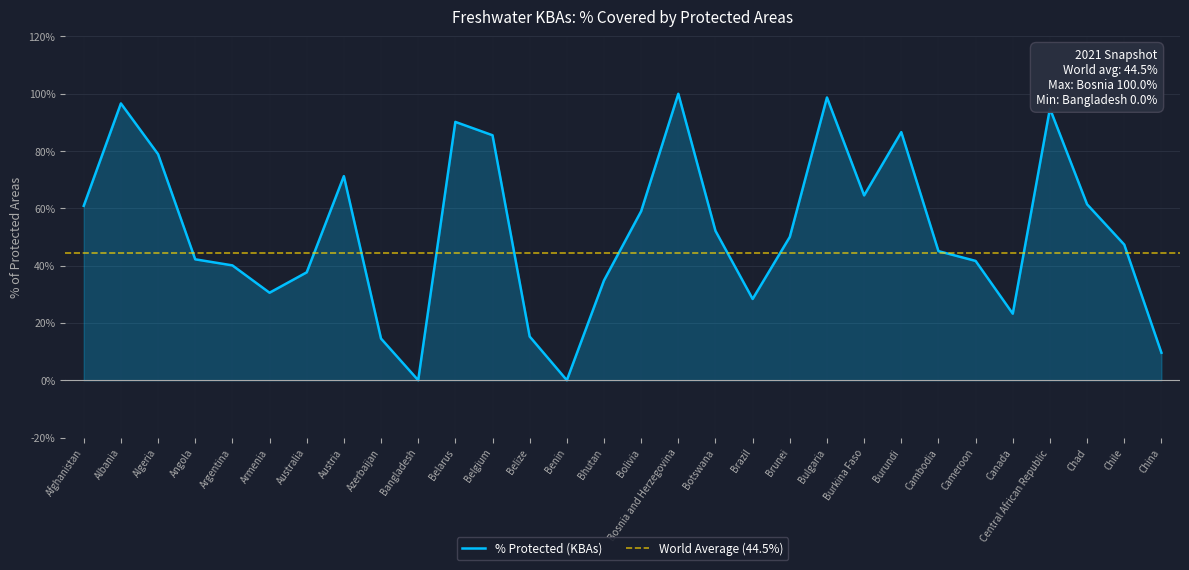

At which category does the data reach its first local peak?

Albania